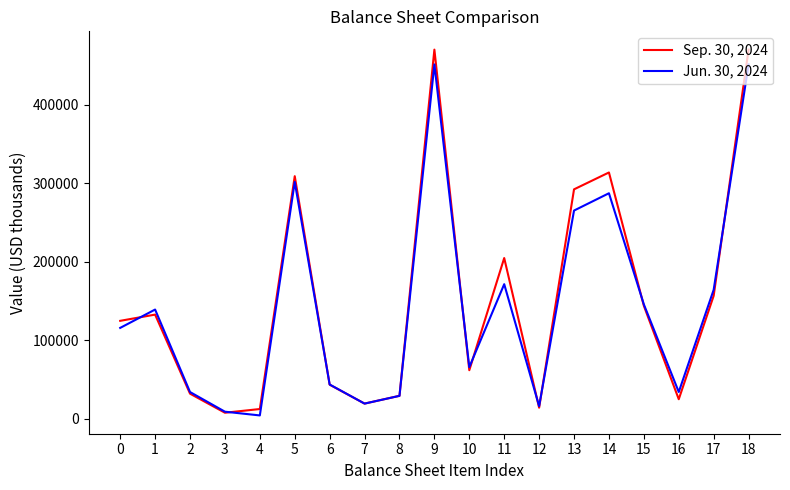

What are all the series names shown in the legend?

Sep. 30, 2024, Jun. 30, 2024